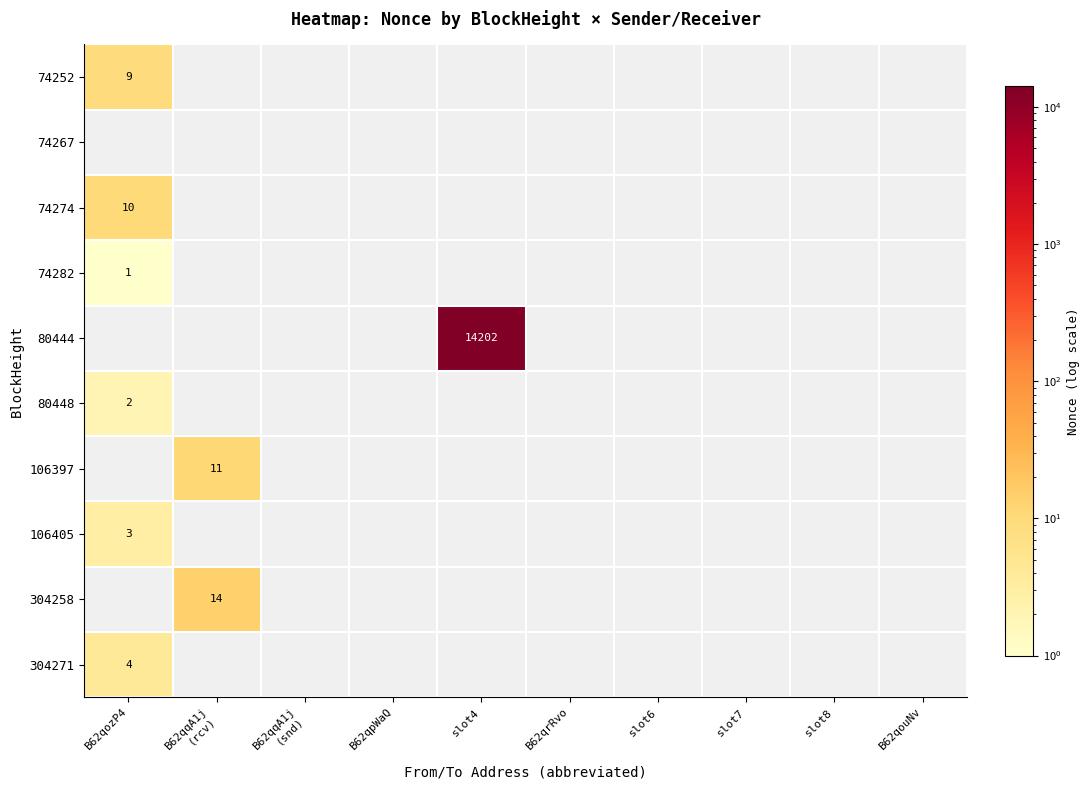

What is the minimum value for 74274?

10.0